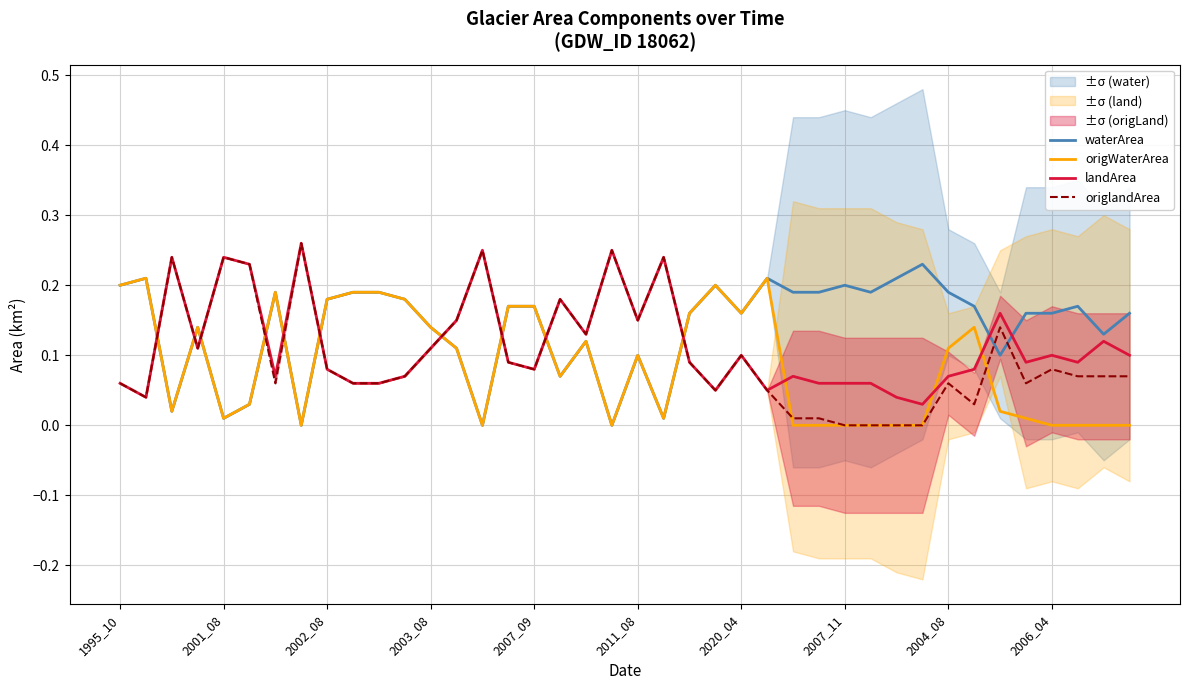

What is the sum of all landArea values?

4.6